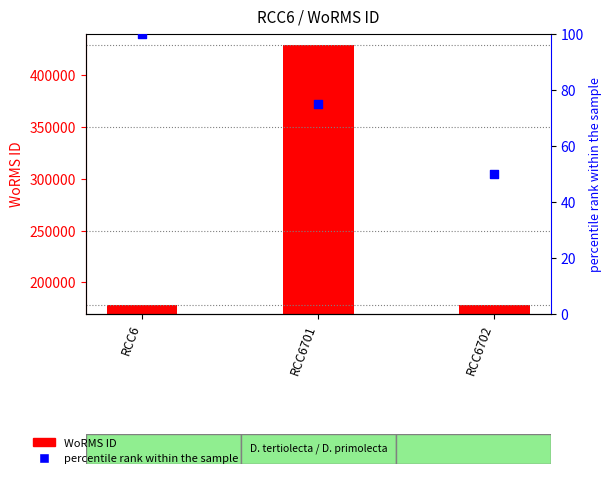

Which series reaches the maximum Y coordinate?

WoRMS ID